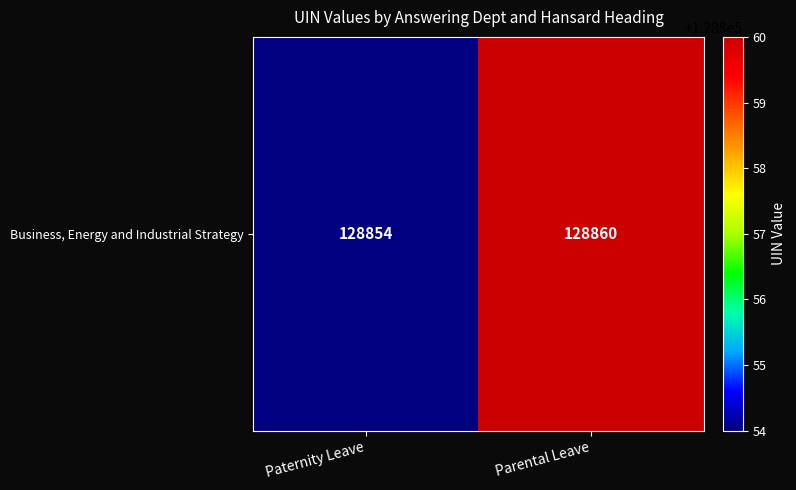

At which label is the value closest to 128857?

Paternity Leave